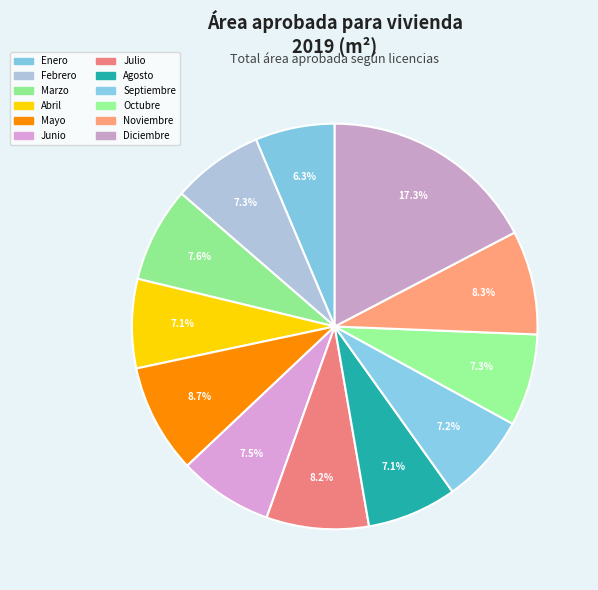

To the nearest percent, what is the difference between the Octubre and Julio slice percentages?

1%